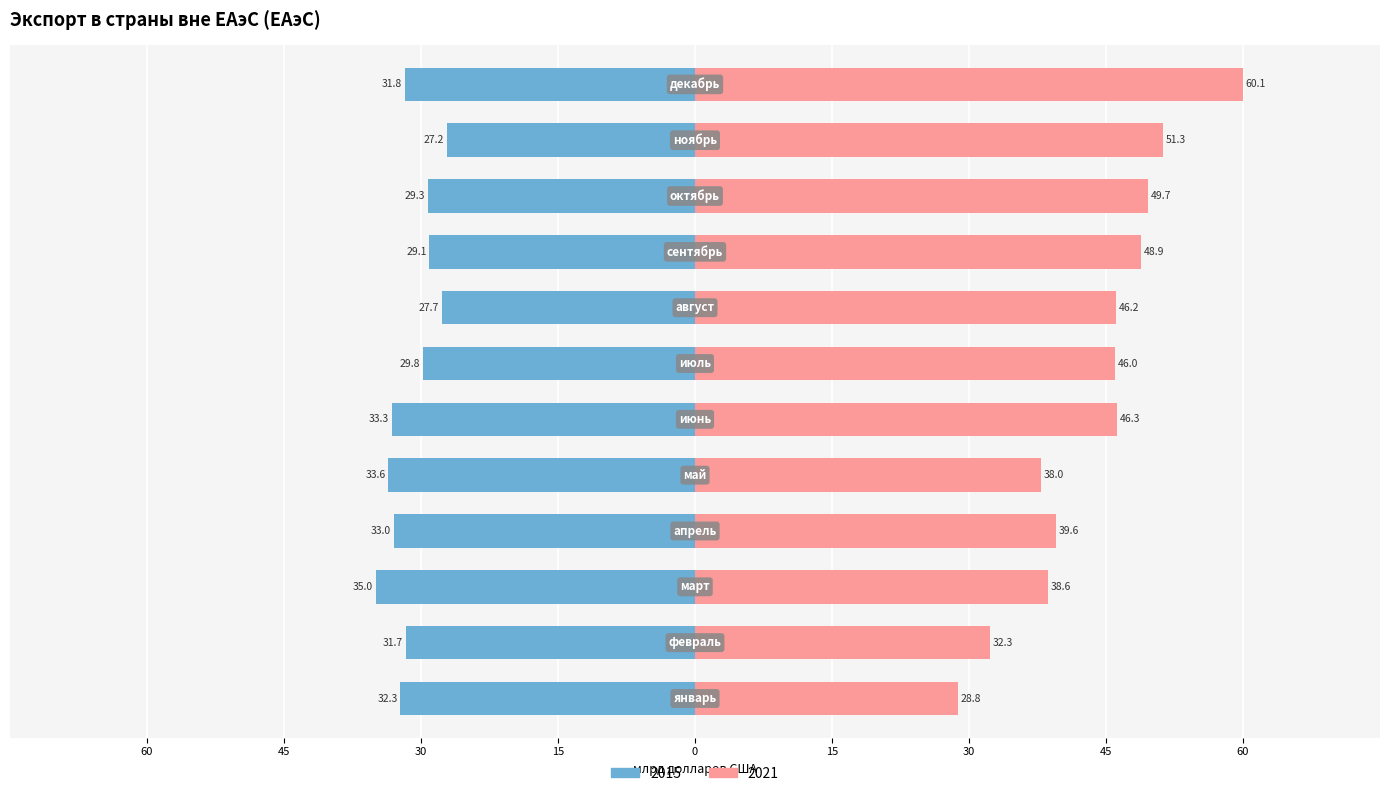

True or false: 2015 has a value of -52.1 at июль.

False